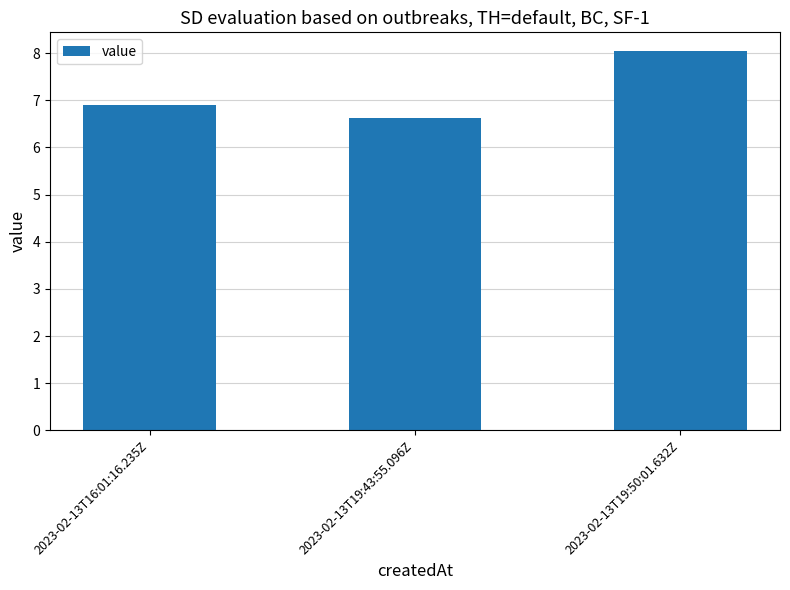

Which has a higher value, 2023-02-13T19:43:55.096Z or 2023-02-13T16:01:16.235Z?

2023-02-13T16:01:16.235Z